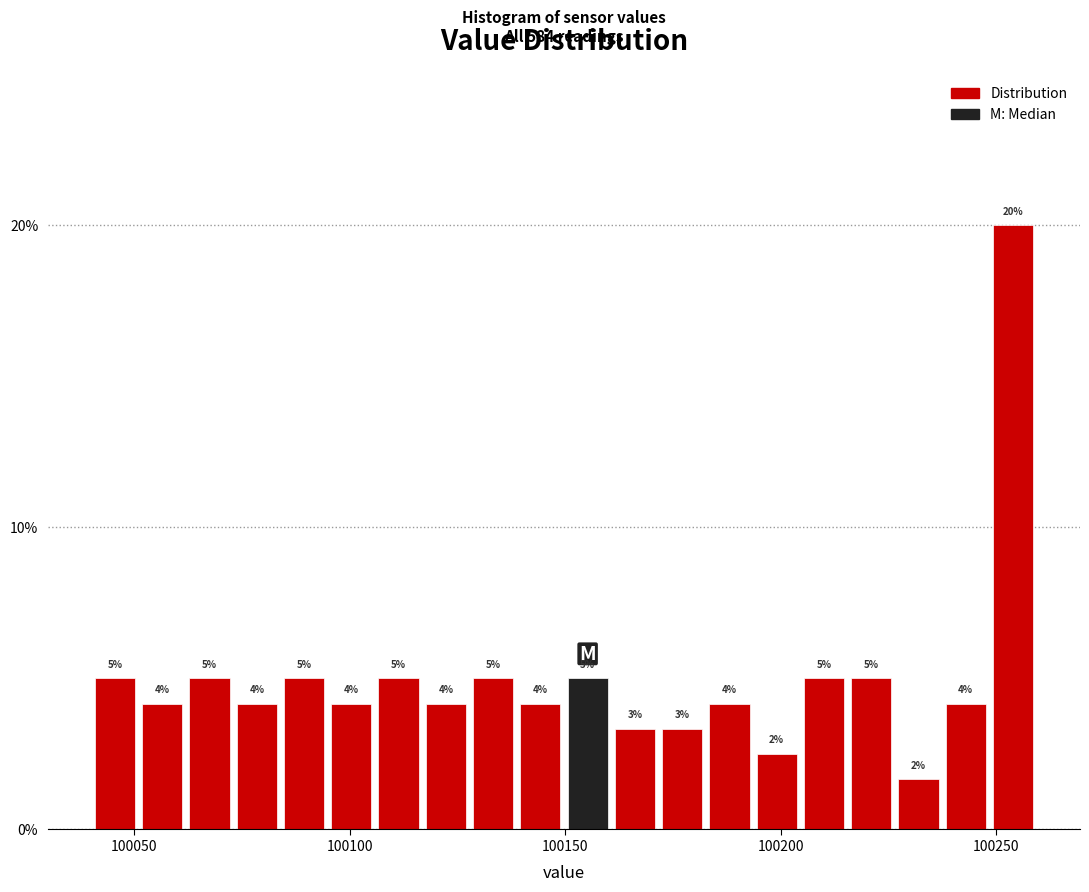

Read against the x-axis, roughly where is the centre of the tallest bar?

100255